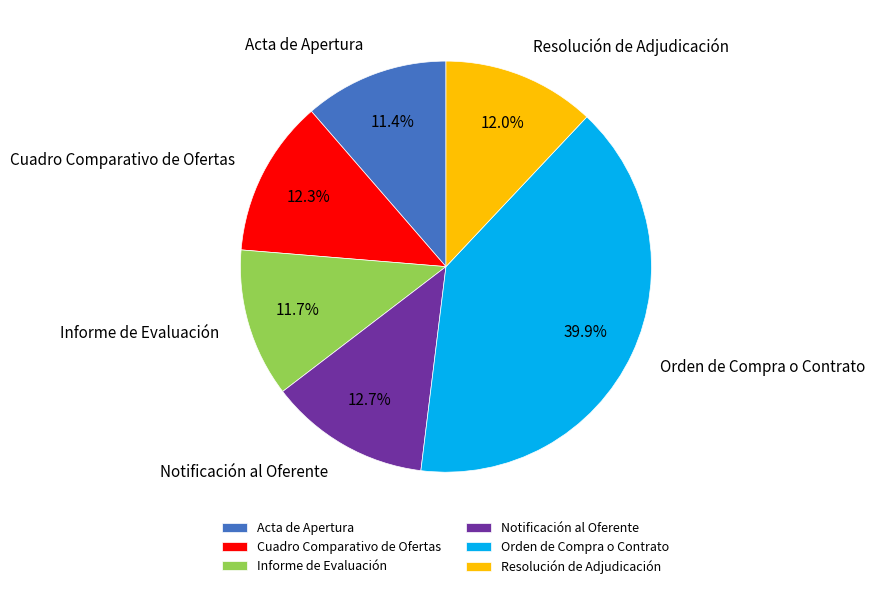

Does Acta de Apertura represent more than half of the total?

No